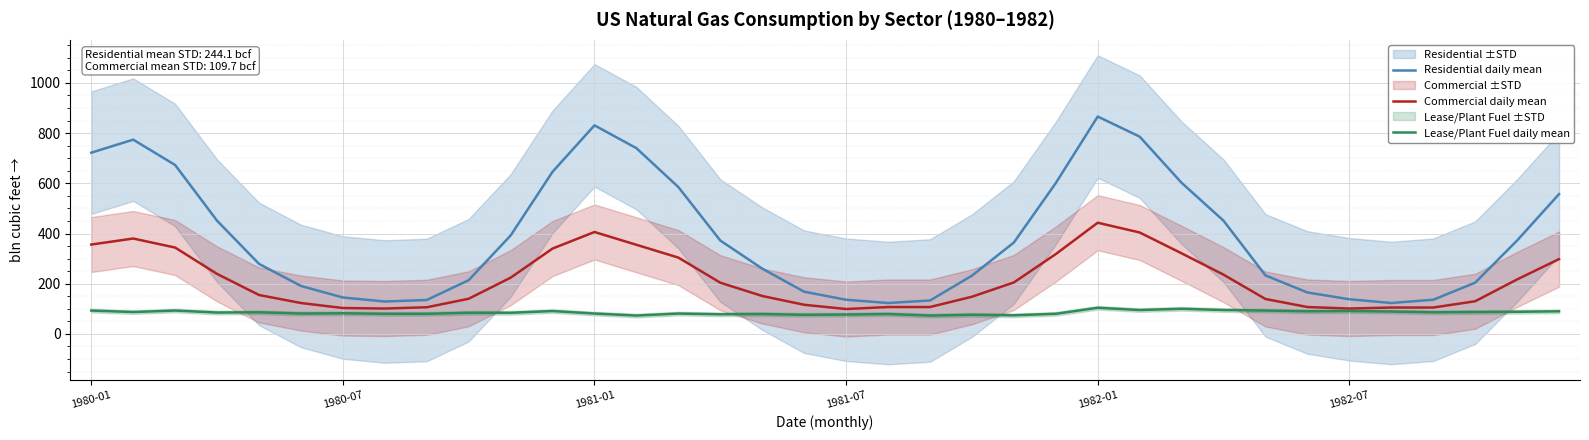

The value of Lease/Plant Fuel daily mean at 16 is 79. True or false?

True